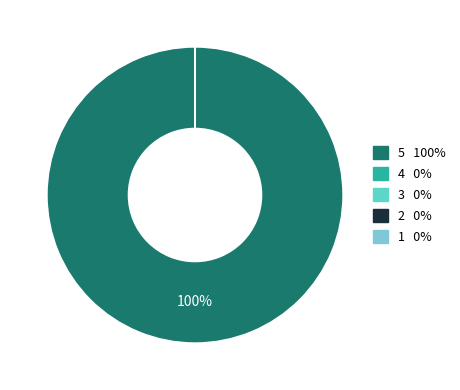

Is 5 the majority of the pie?

Yes